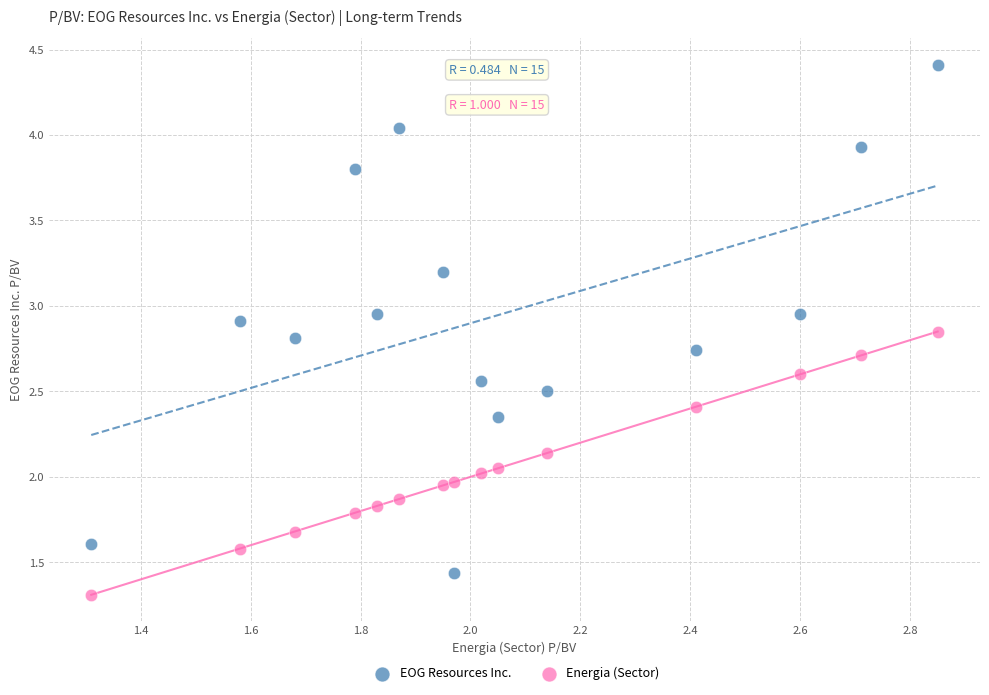

Across all data points, what is the range of X values (max minus min)?

1.5